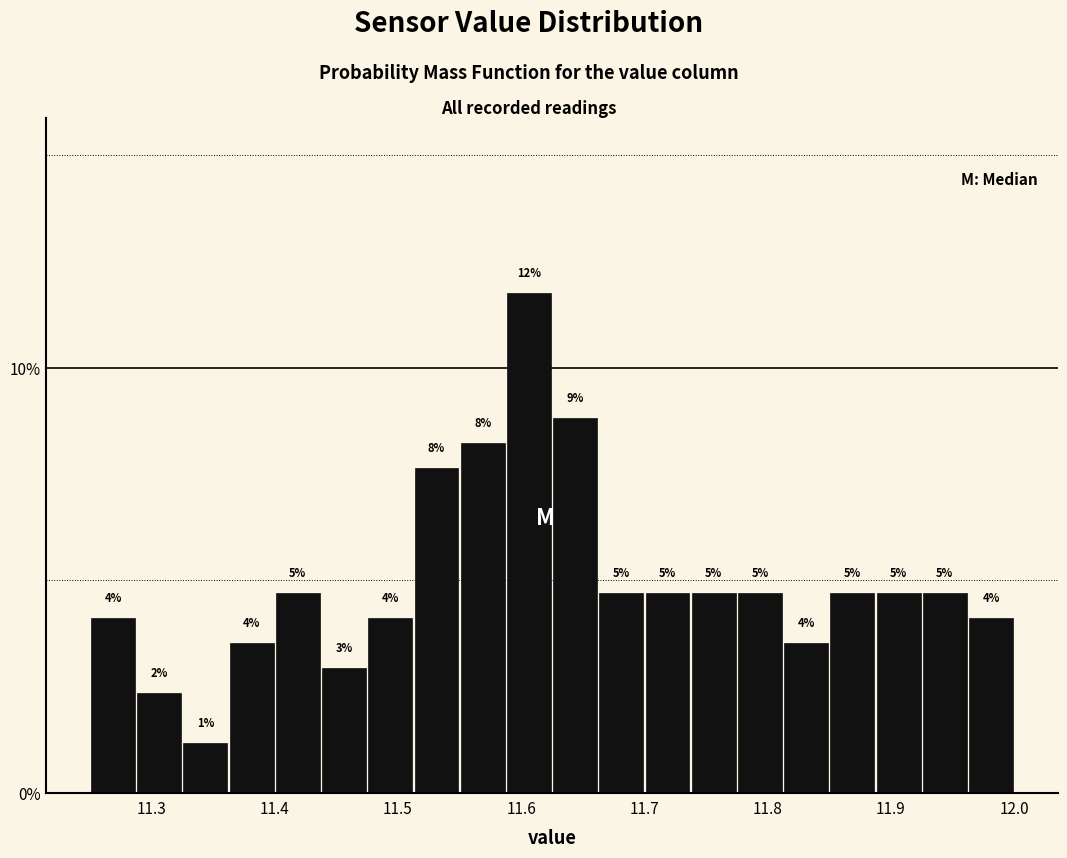

Read against the x-axis, roughly where is the centre of the tallest bar?

11.61